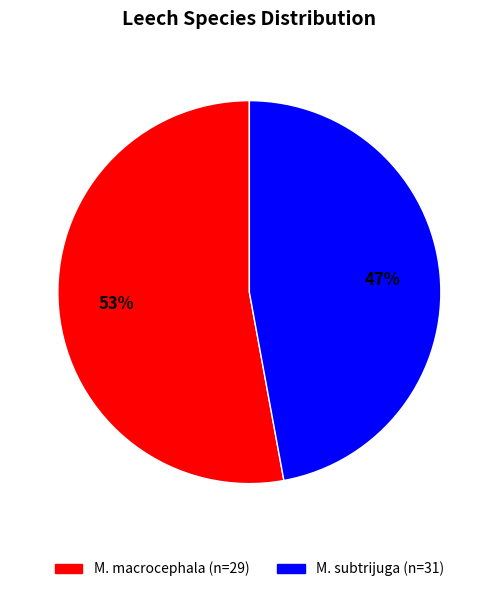

To the nearest percent, what is the combined percentage of M. subtrijuga (n=31) and M. macrocephala (n=29)?

100%